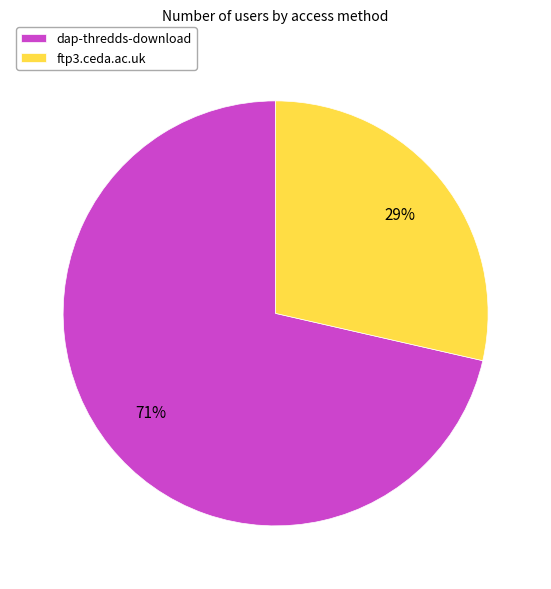

Which category has the smallest portion of the pie?

ftp3.ceda.ac.uk